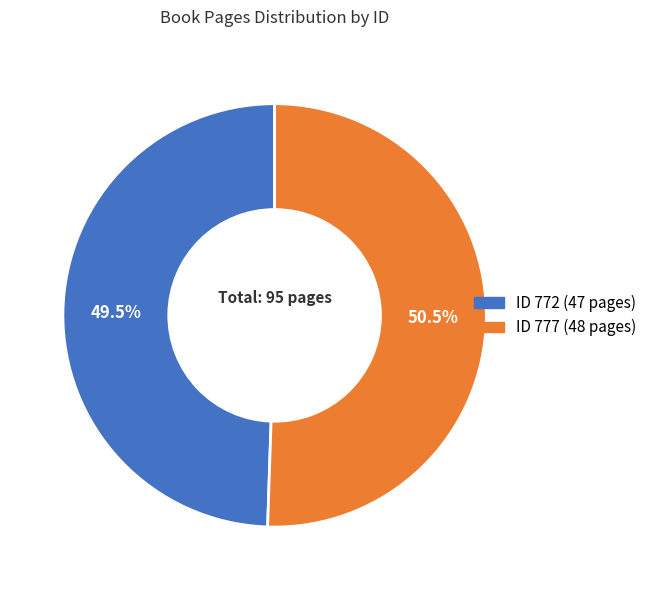

Is there any slice that represents more than half of the pie?

Yes